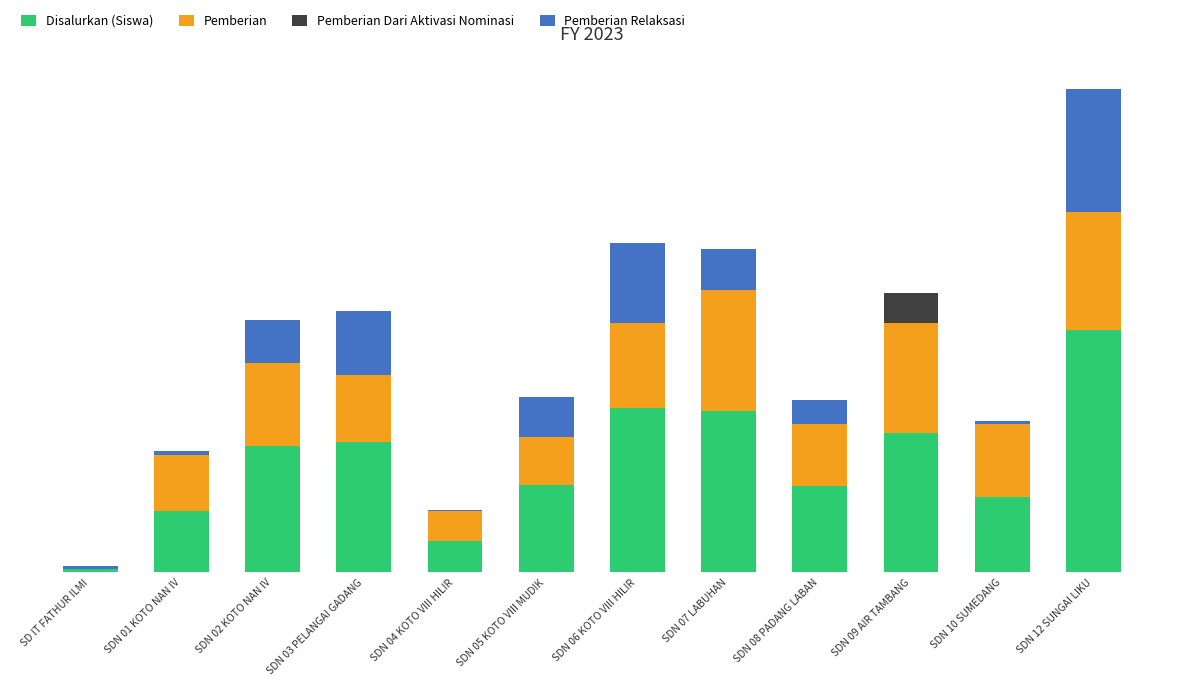

At how many categories does at least one series exceed 101?

3